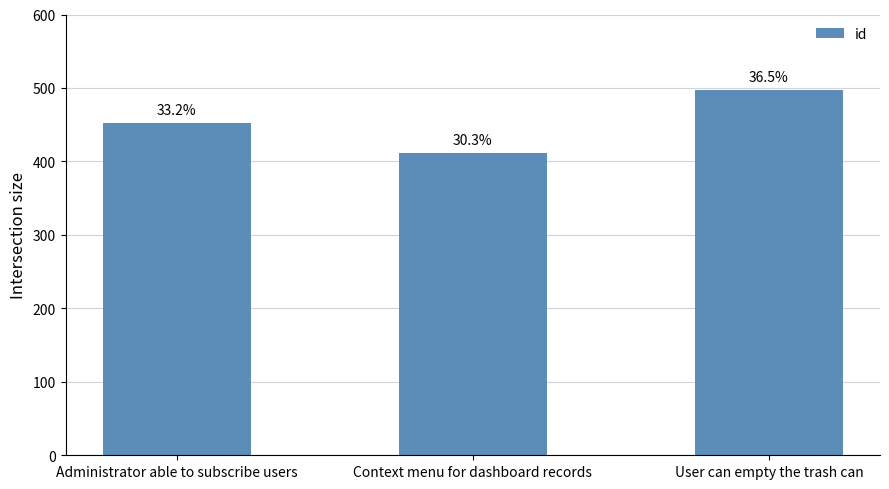

The value at Administrator able to subscribe users is 297. True or false?

False